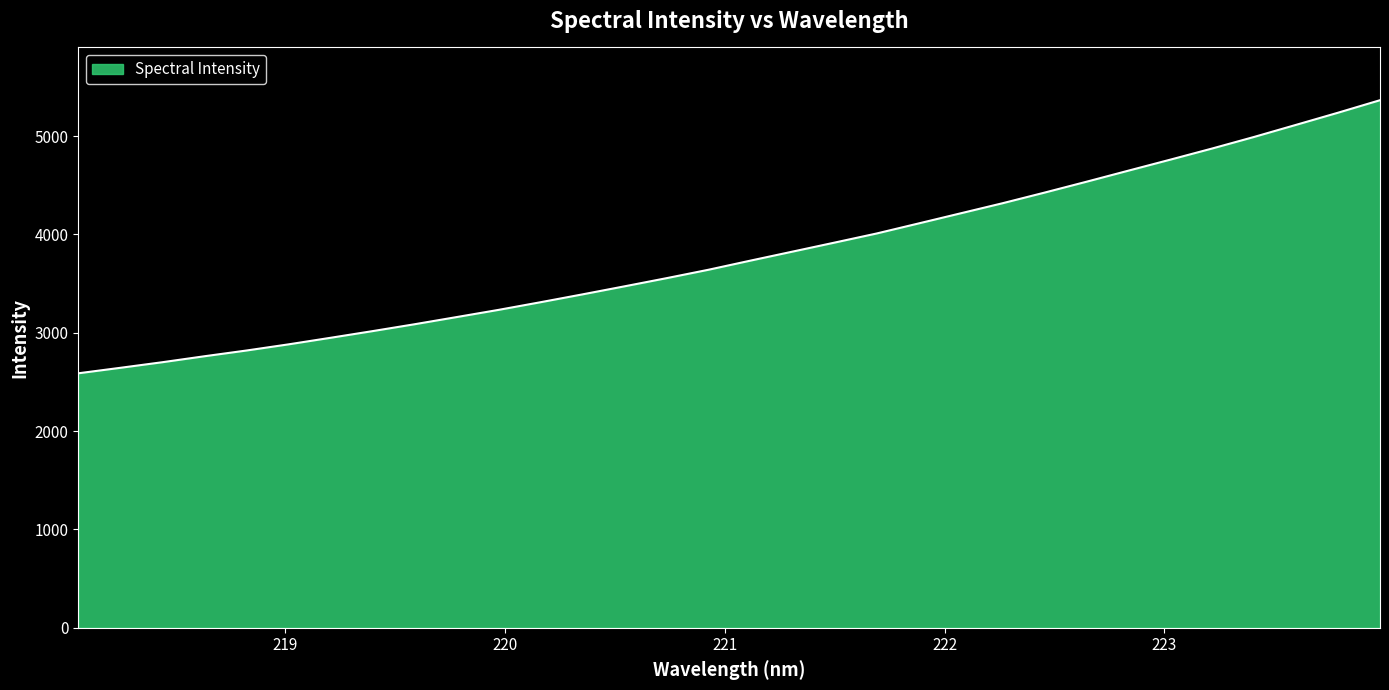

What is the difference between the maximum and minimum values?

2777.4